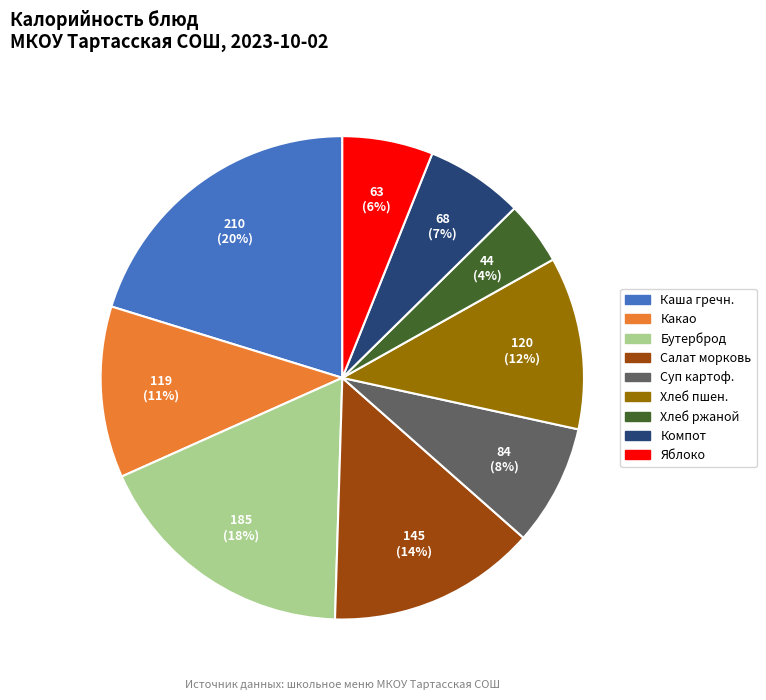

Does any single category account for the majority?

No